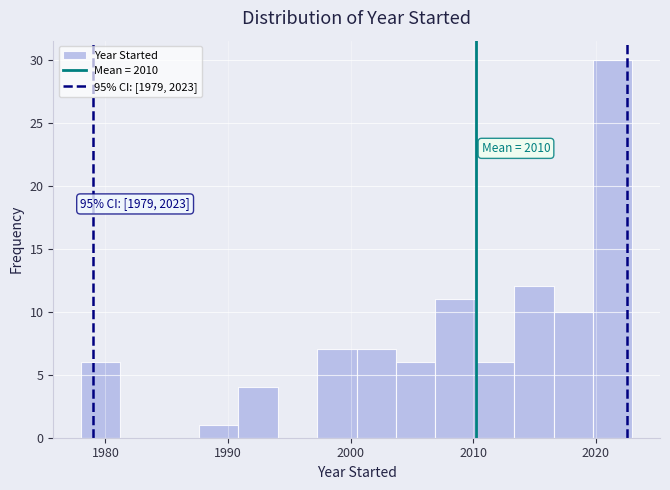

Around what value on the x-axis is the tallest bar? Give the approximate position of its centre, as read against the axis.

2021